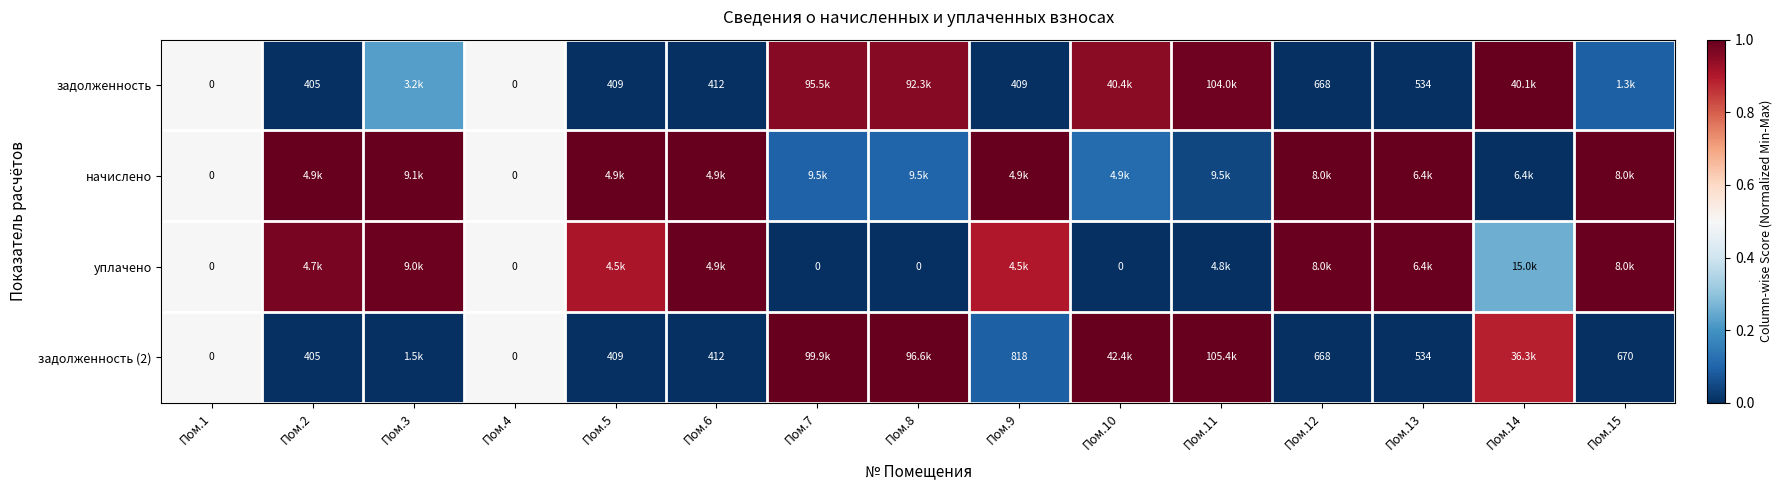

Is the value of задолженность at Пом.12 greater than the value of задолженность (2) at Пом.5?

Yes